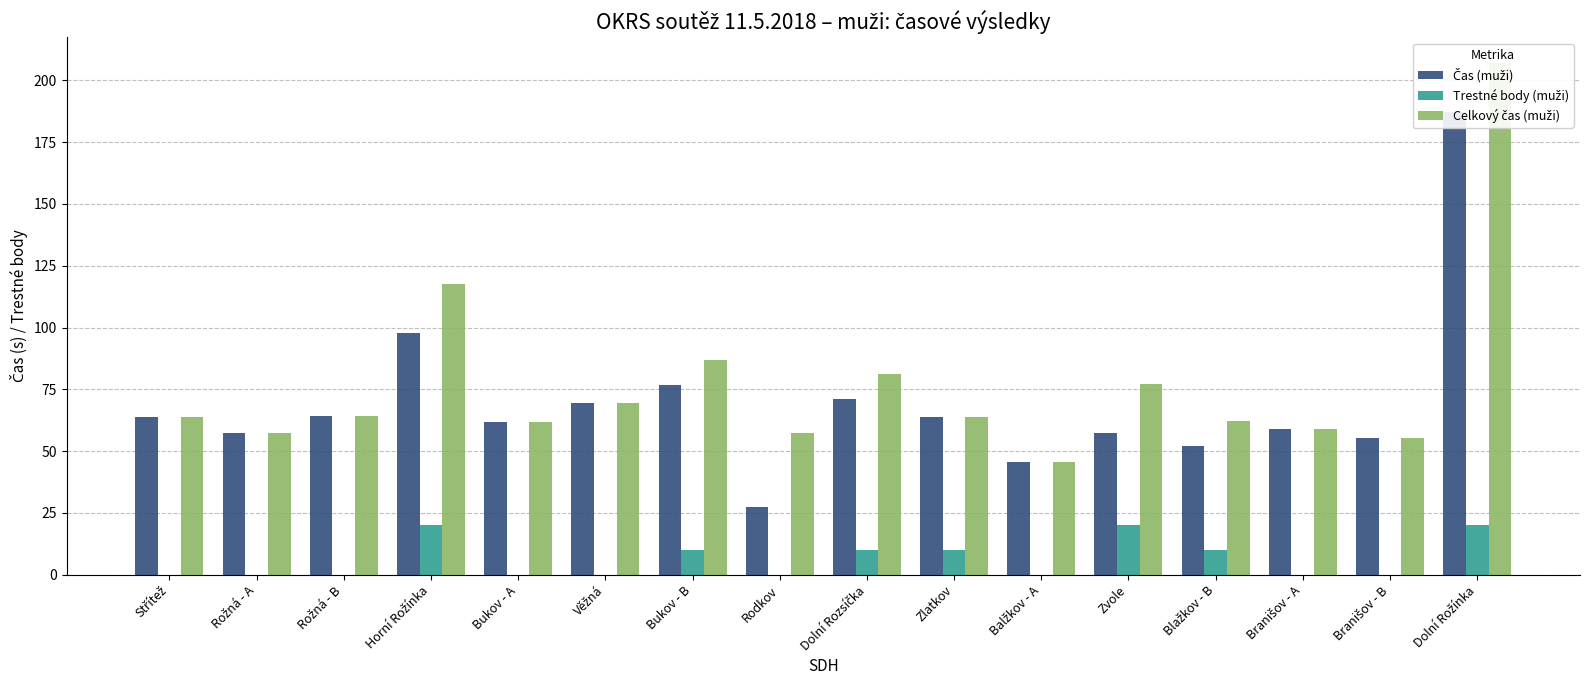

Reading right to left, what are all the values shown in this chart?

Čas (muži): 187.0	55.3	59.1	52.2	57.2	45.6	63.8	71.0	27.2	76.8	69.3	61.6	97.8	64.2	57.5	63.9
Trestné body (muži): 20.0	0.0	0.0	10.0	20.0	0.0	10.0	10.0	0.0	10.0	0.0	0.0	20.0	0.0	0.0	0.0
Celkový čas (muži): 207.0	55.3	59.1	62.2	77.2	45.6	63.8	81.0	57.2	86.8	69.3	61.6	117.8	64.2	57.5	63.9